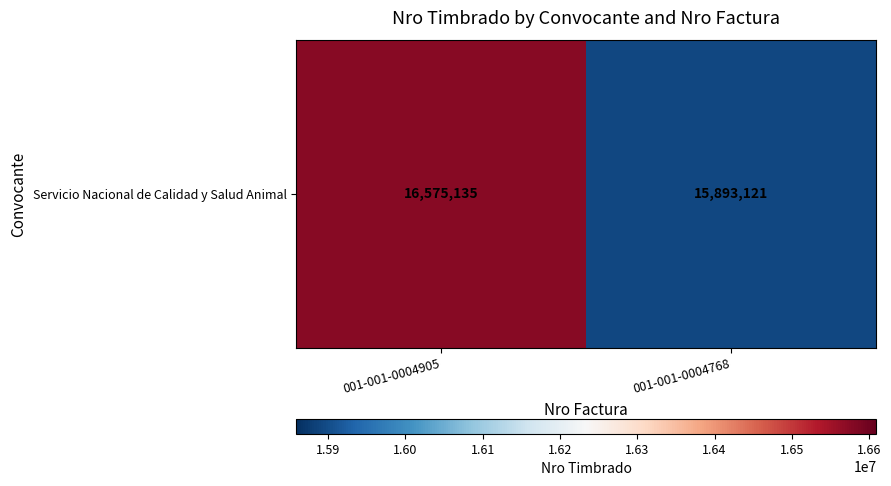

The value at 001-001-0004905 is 8454131. True or false?

False